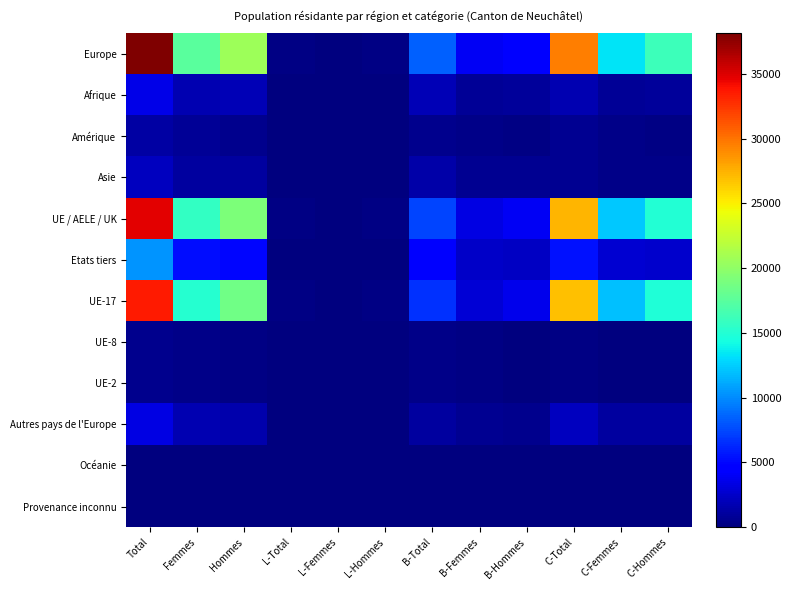

Reading left to right, extract all data points from this chart.

Europe: Total=38123	Femmes=17443	Hommes=20680	L-Total=275	L-Femmes=92	L-Hommes=183	B-Total=8357	B-Femmes=3993	B-Hommes=4364	C-Total=29491	C-Femmes=13358	C-Hommes=16133
Afrique: Total=3562	Femmes=1727	Hommes=1835	L-Total=10	L-Femmes=2	L-Hommes=8	B-Total=1807	B-Femmes=874	B-Hommes=933	C-Total=1745	C-Femmes=851	C-Hommes=894
Amérique: Total=1314	Femmes=786	Hommes=528	L-Total=8	L-Femmes=4	L-Hommes=4	B-Total=595	B-Femmes=356	B-Hommes=239	C-Total=711	C-Femmes=426	C-Hommes=285
Asie: Total=2158	Femmes=1114	Hommes=1044	L-Total=27	L-Femmes=10	L-Hommes=17	B-Total=1395	B-Femmes=687	B-Hommes=708	C-Total=736	C-Femmes=417	C-Hommes=319
UE / AELE / UK: Total=34835	Femmes=15773	Hommes=19062	L-Total=265	L-Femmes=87	L-Hommes=178	B-Total=7305	B-Femmes=3394	B-Hommes=3911	C-Total=27265	C-Femmes=12292	C-Hommes=14973
Etats tiers: Total=10372	Femmes=5318	Hommes=5054	L-Total=57	L-Femmes=21	L-Hommes=36	B-Total=4879	B-Femmes=2529	B-Hommes=2350	C-Total=5436	C-Femmes=2768	C-Hommes=2668
UE-17: Total=33652	Femmes=15052	Hommes=18600	L-Total=242	L-Femmes=73	L-Hommes=169	B-Total=6595	B-Femmes=2975	B-Hommes=3620	C-Total=26815	C-Femmes=12004	C-Hommes=14811
UE-8: Total=548	Femmes=334	Hommes=214	L-Total=16	L-Femmes=10	L-Hommes=6	B-Total=337	B-Femmes=196	B-Hommes=141	C-Total=195	C-Femmes=128	C-Hommes=67
UE-2: Total=528	Femmes=327	Hommes=201	L-Total=7	L-Femmes=4	L-Hommes=3	B-Total=354	B-Femmes=211	B-Hommes=143	C-Total=167	C-Femmes=112	C-Hommes=55
Autres pays de l'Europe: Total=3288	Femmes=1670	Hommes=1618	L-Total=10	L-Femmes=5	L-Hommes=5	B-Total=1052	B-Femmes=599	B-Hommes=453	C-Total=2226	C-Femmes=1066	C-Hommes=1160
Océanie: Total=29	Femmes=12	Hommes=17	L-Total=2	L-Femmes=0	L-Hommes=2	B-Total=15	B-Femmes=6	B-Hommes=9	C-Total=12	C-Femmes=6	C-Hommes=6
Provenance inconnu: Total=21	Femmes=9	Hommes=12	L-Total=0	L-Femmes=0	L-Hommes=0	B-Total=15	B-Femmes=7	B-Hommes=8	C-Total=6	C-Femmes=2	C-Hommes=4